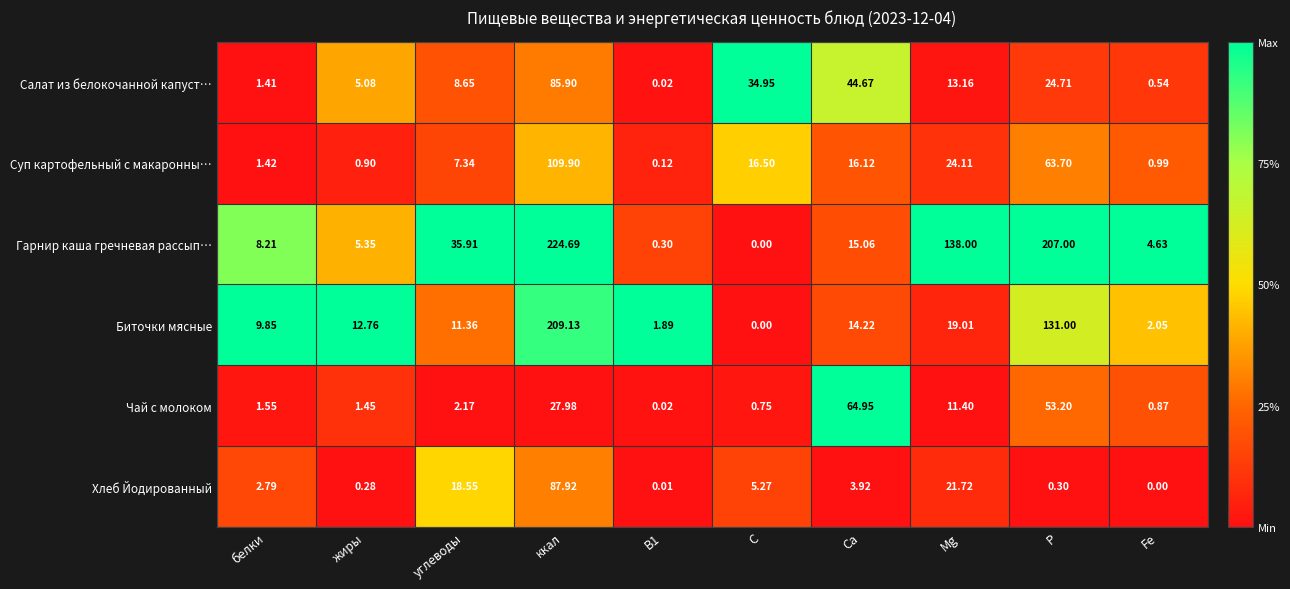

Which series has the largest range (max minus min)?

Гарнир каша гречневая рассып…